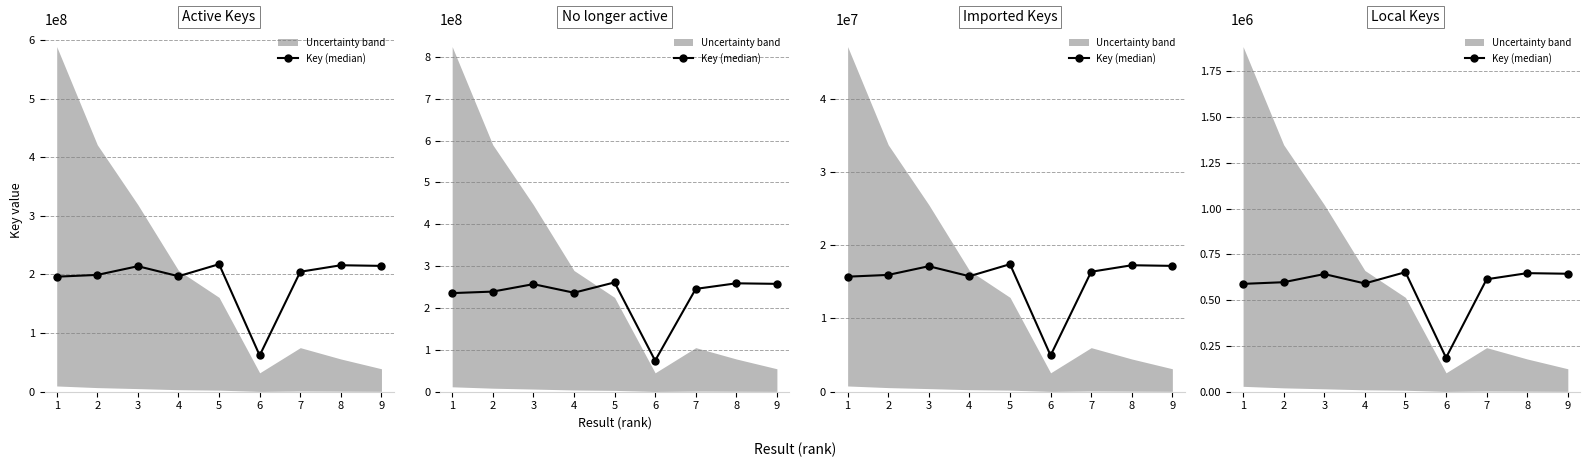

Is this an area chart (filled region under the line)?

No